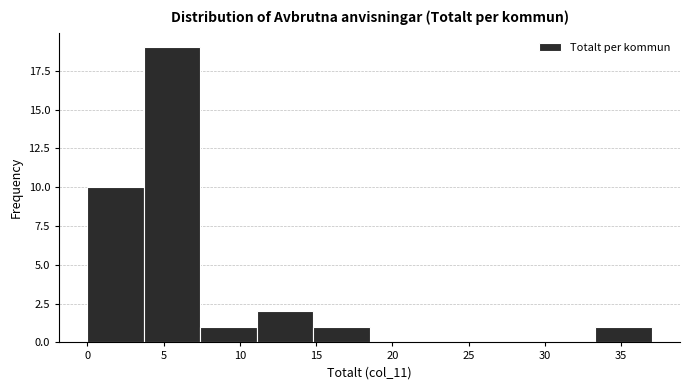

Which range on the x-axis has the tallest bar?

3.7 to 7.4